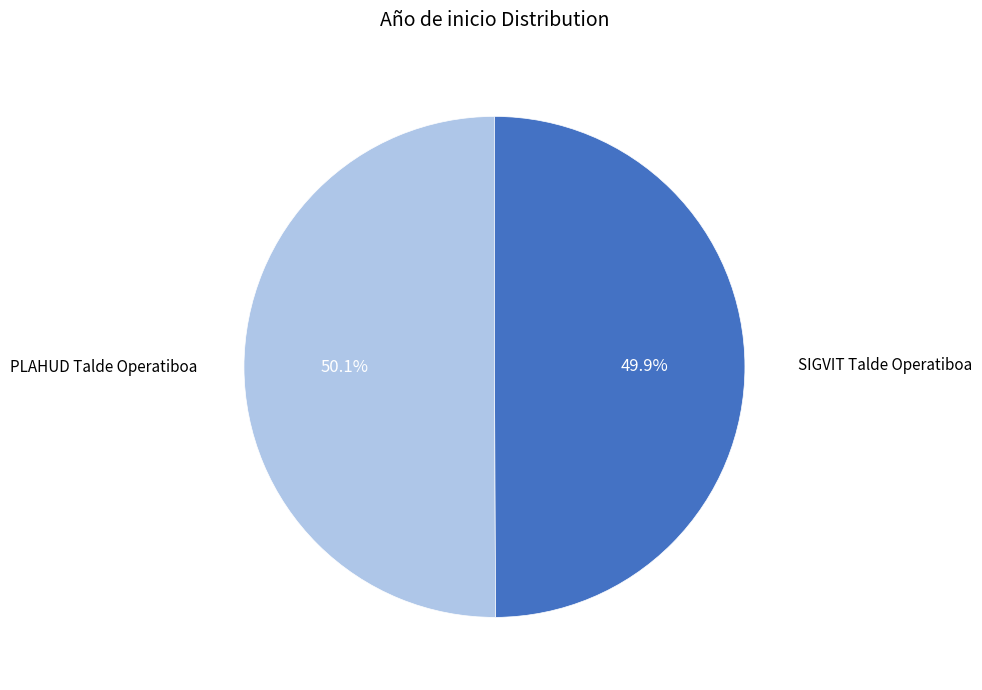

How many slices are in this pie chart?

2